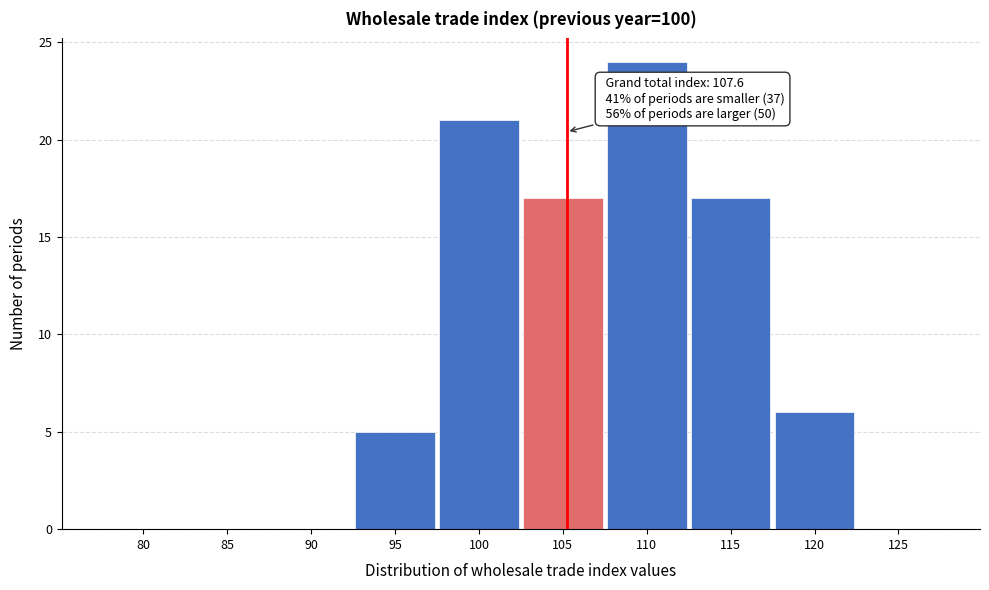

Reading left to right, list all the values displayed in this chart.

80=0	85=0	90=0	95=5	100=21	105=17	110=24	115=17	120=6	125=0